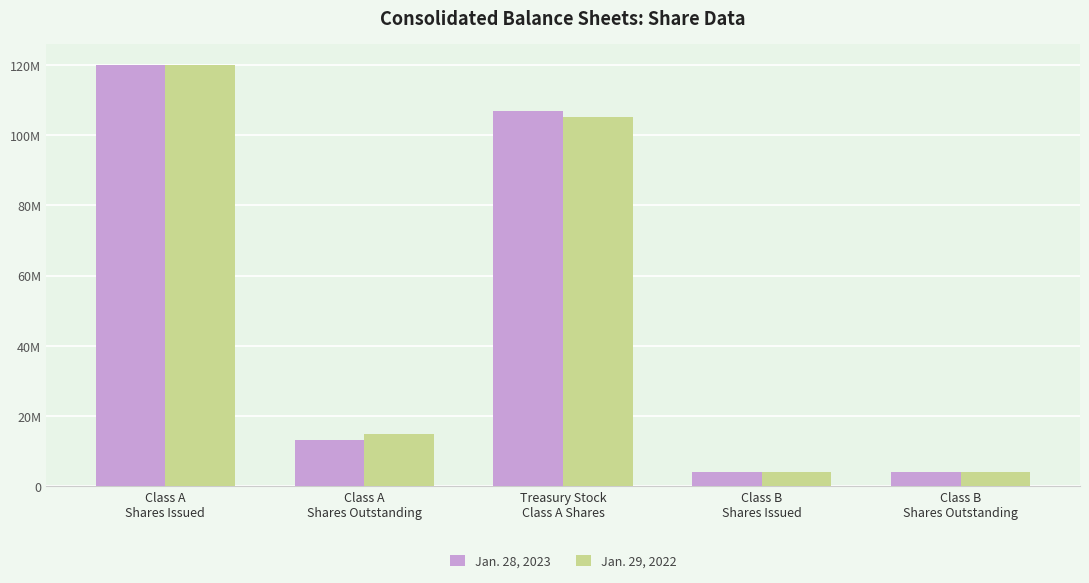

What are all the series names shown in the legend?

Jan. 28, 2023, Jan. 29, 2022